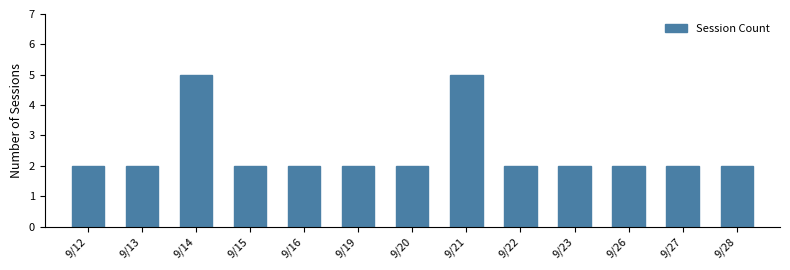

Reading left to right, transcribe all the data shown in this chart.

9/12=2	9/13=2	9/14=5	9/15=2	9/16=2	9/19=2	9/20=2	9/21=5	9/22=2	9/23=2	9/26=2	9/27=2	9/28=2